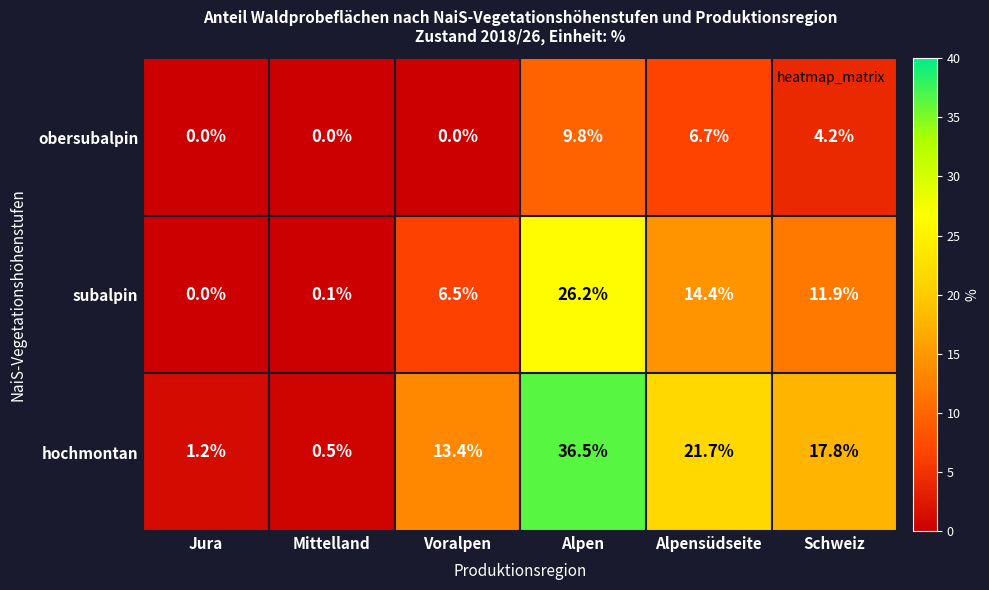

Rank the series by their average value, from lowest to highest.

obersubalpin, subalpin, hochmontan